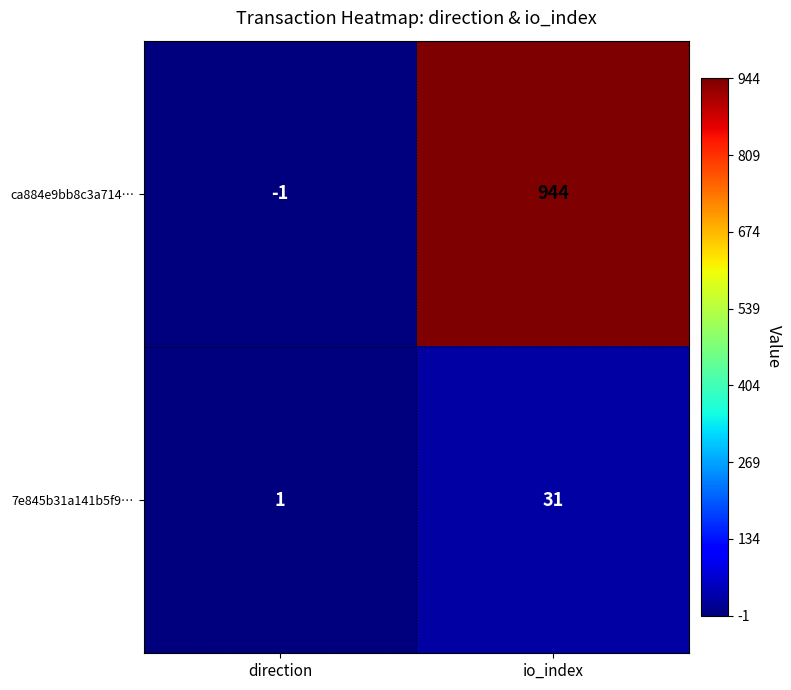

Between direction and io_index, which series saw the biggest shift?

ca884e9bb8c3a714…